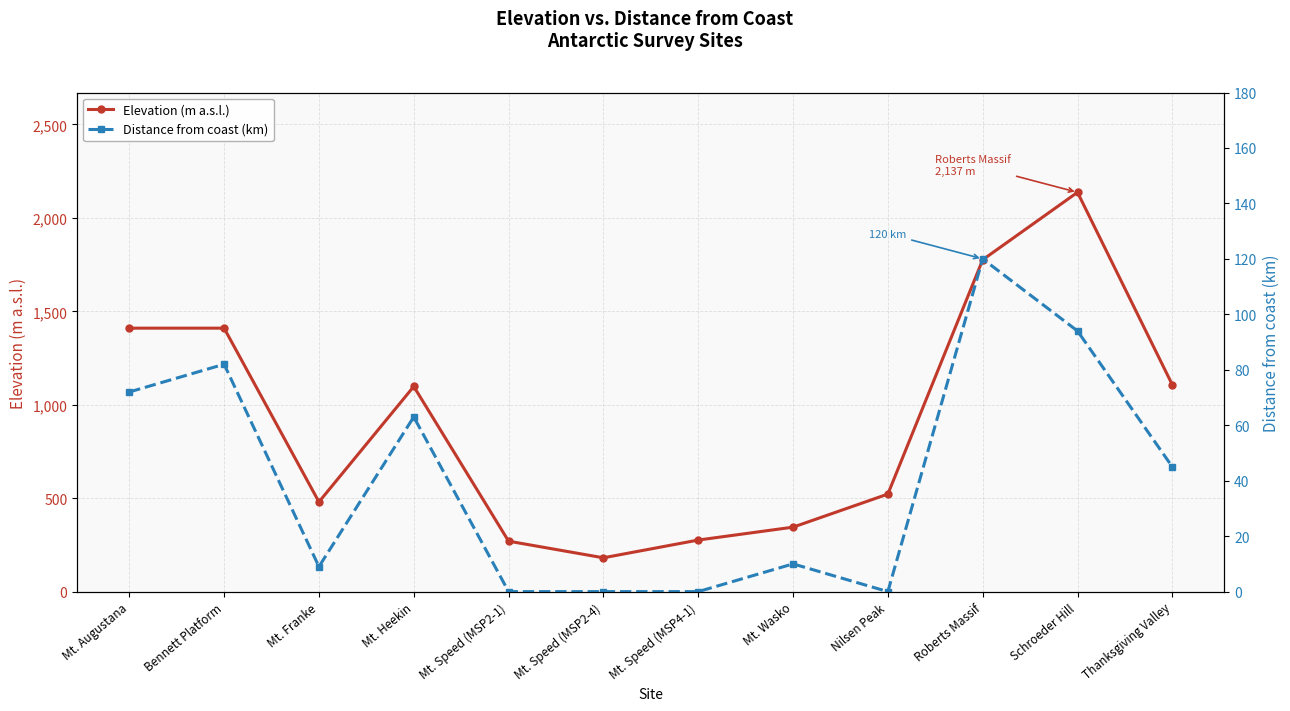

At which label does Distance from coast (km) reach its minimum?

Mt. Speed (MSP2-1)